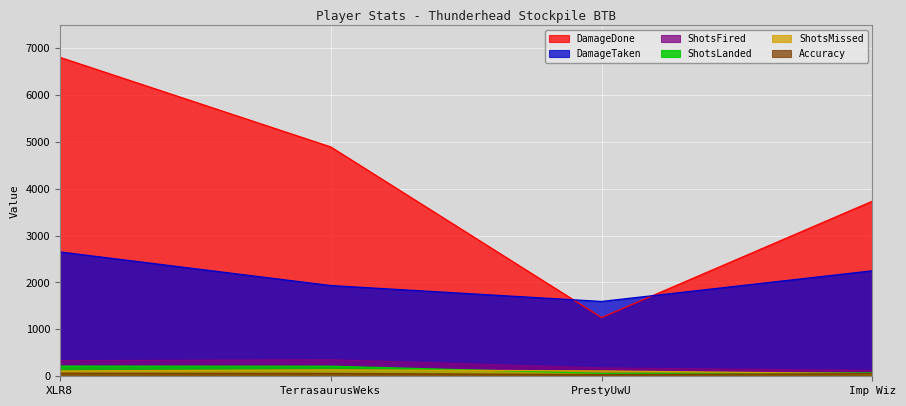

Which series has the widest spread of values?

DamageDone